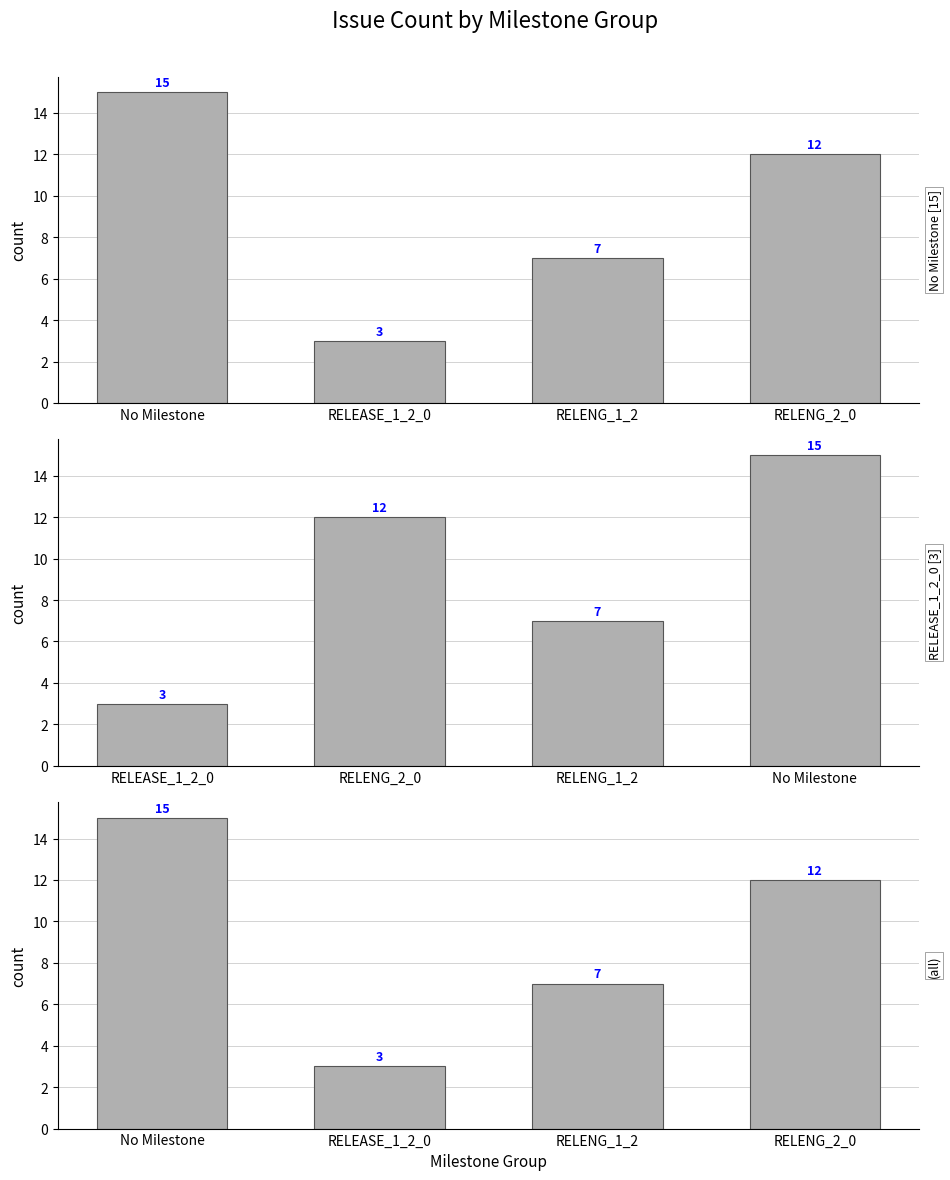

The value of No Milestone [15] at RELENG_2_0 is 12. True or false?

True